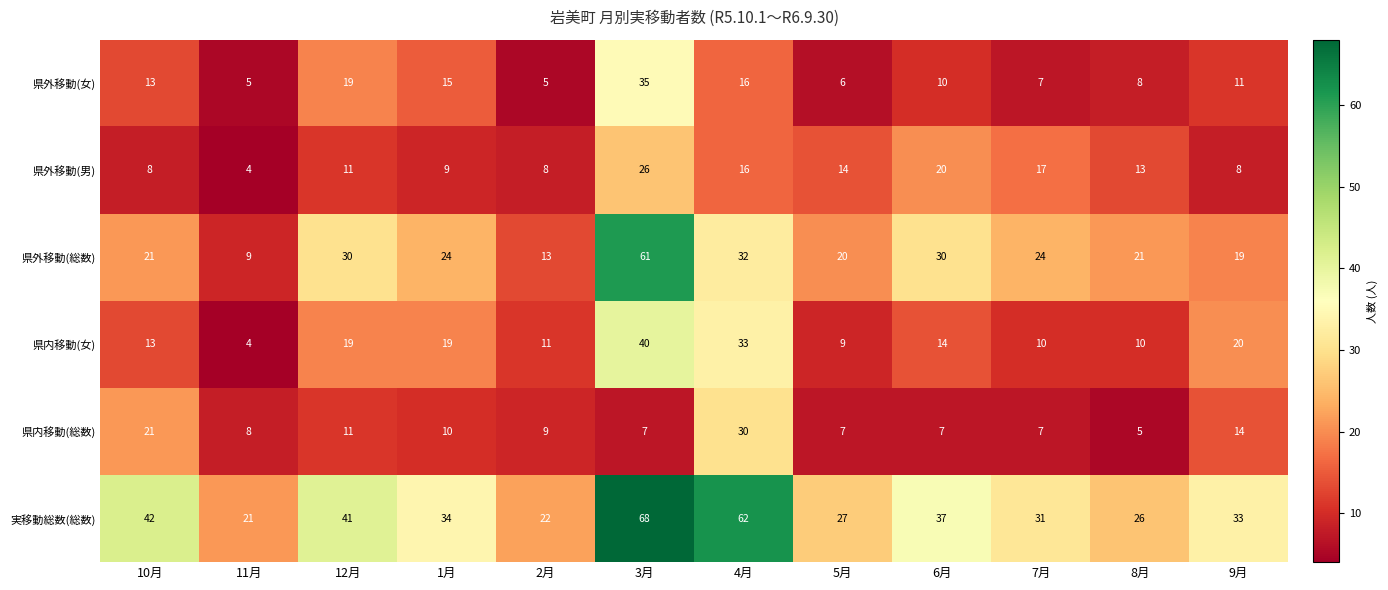

List the series in order of their peak value, highest first.

実移動総数(総数), 県外移動(総数), 県内移動(女), 県外移動(女), 県内移動(総数), 県外移動(男)